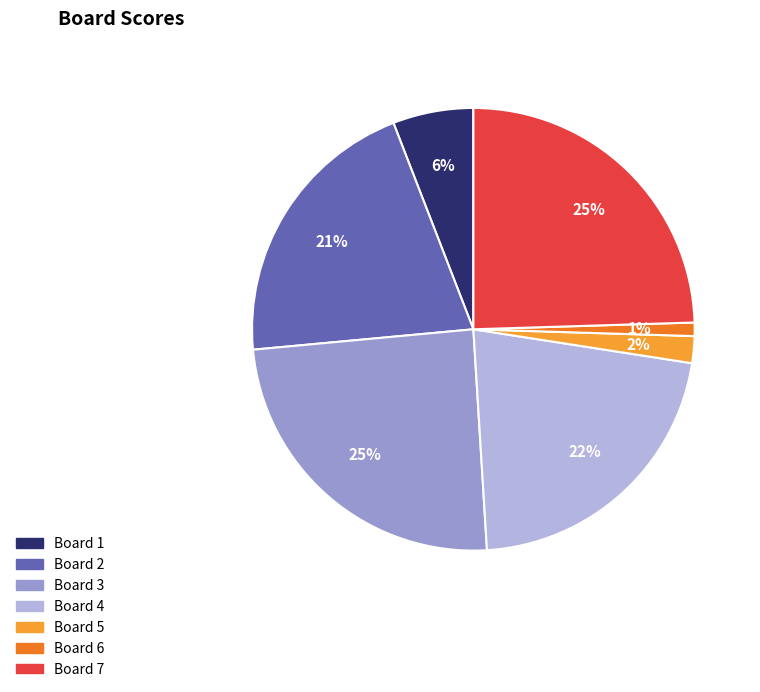

To the nearest percent, what portion does Board 5 represent?

2%